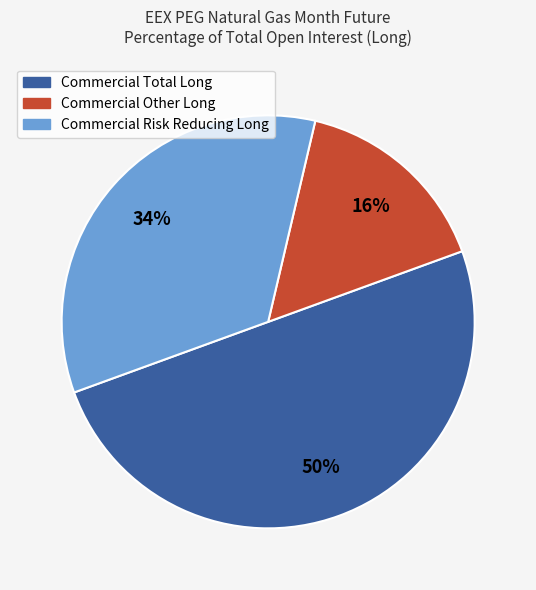

Combined, do Commercial Other Long and Commercial Total Long account for over 50%?

Yes